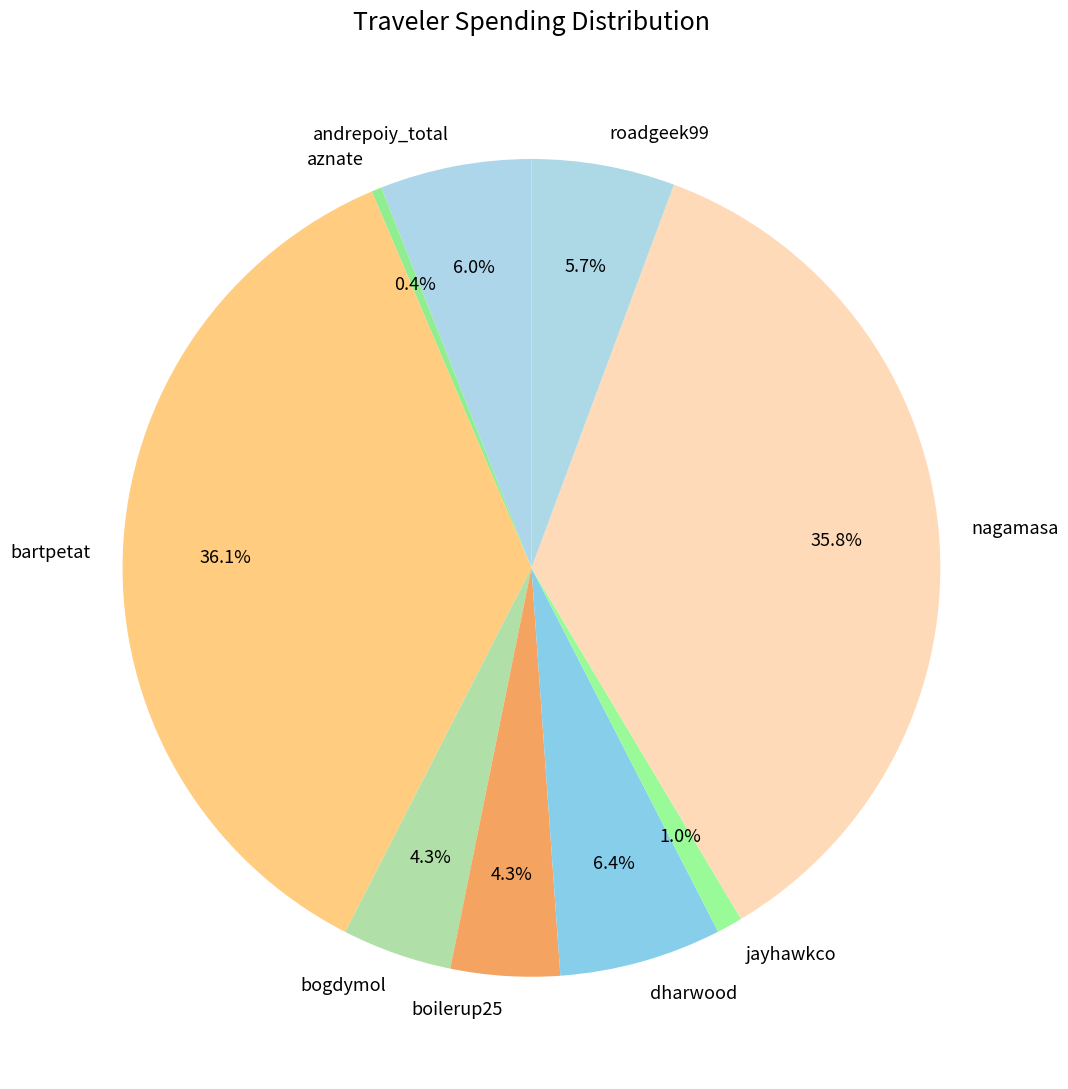

To the nearest percent, what is the combined percentage of jayhawkco and andrepoiy_total?

7%